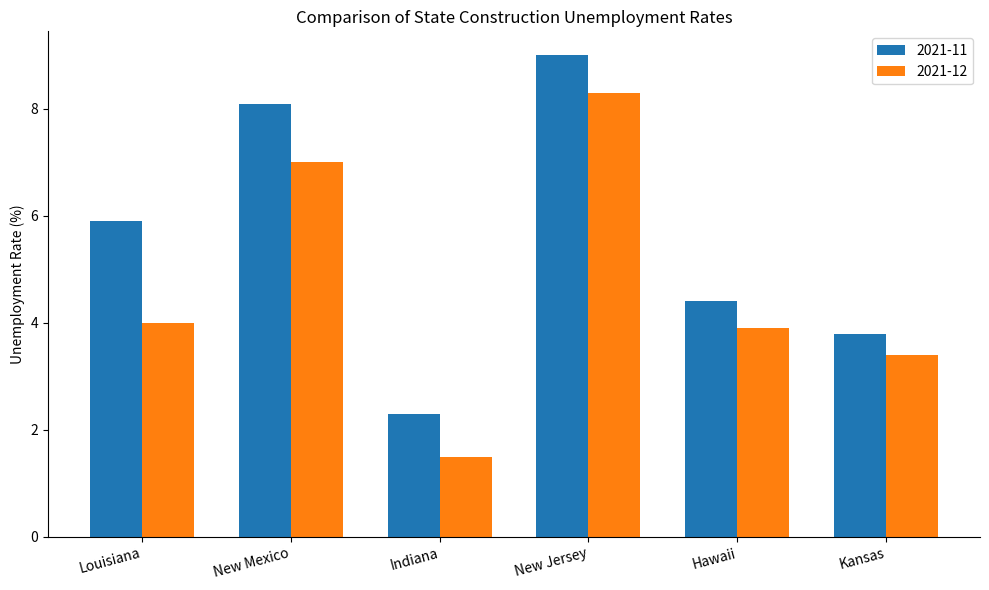

At which label does 2021-11 first exceed 5?

Louisiana